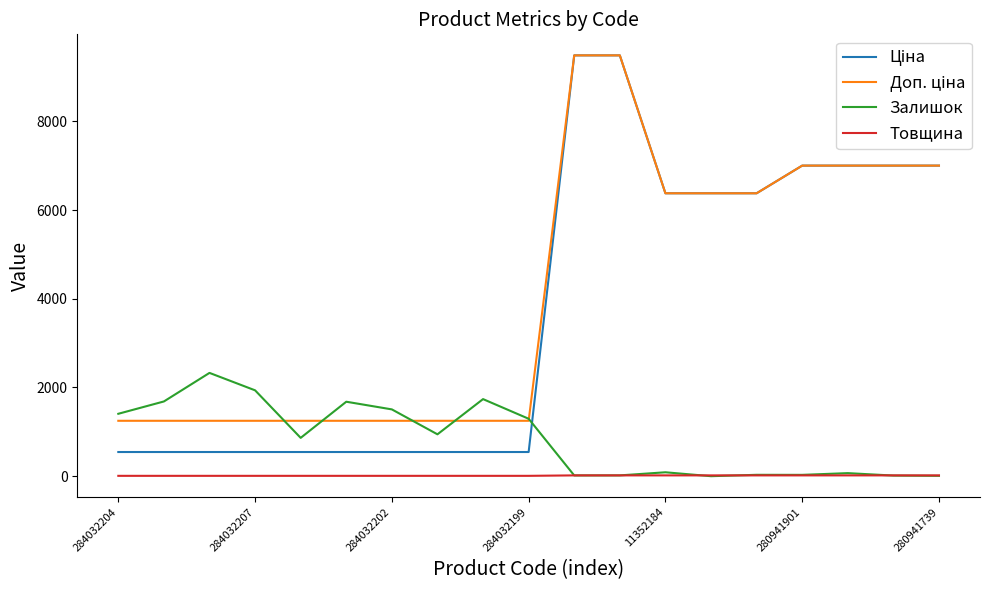

What is the greatest value displayed?

9488.2